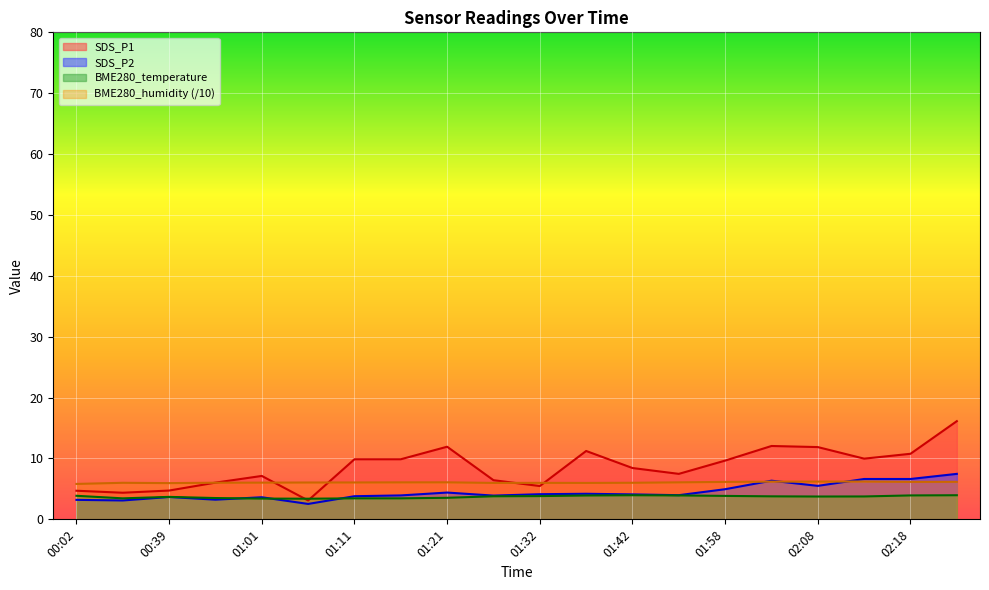

Count the number of data series in this chart.

4